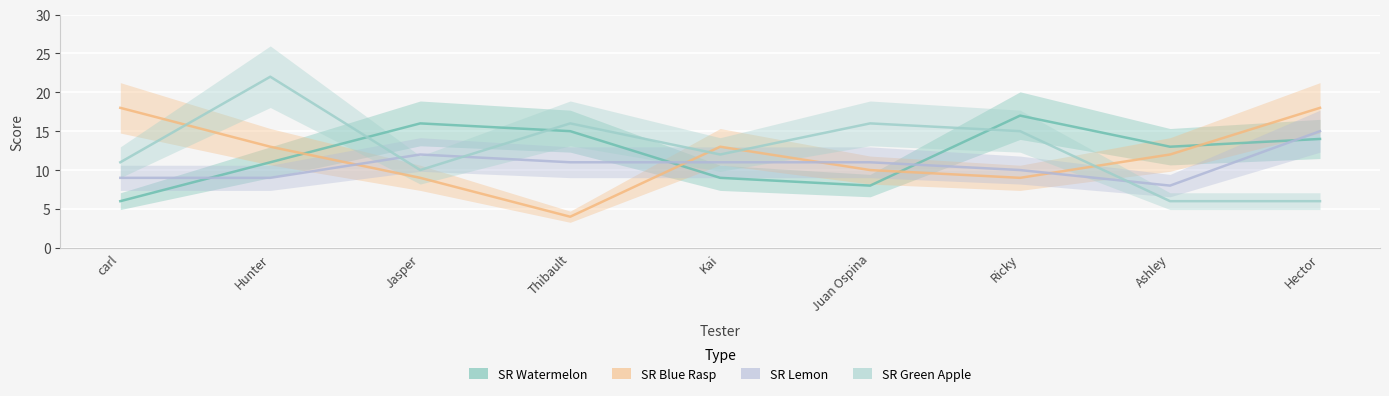

Where does the SR Blue Rasp series first go above 12?

carl